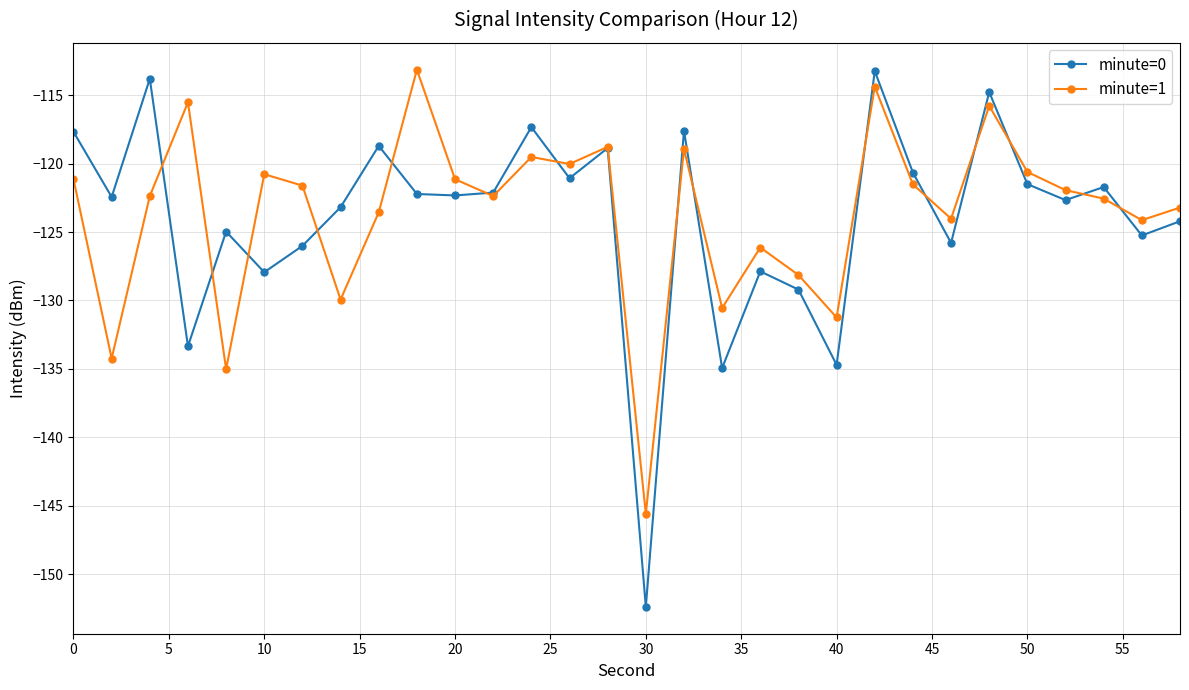

Count the number of data series in this chart.

2